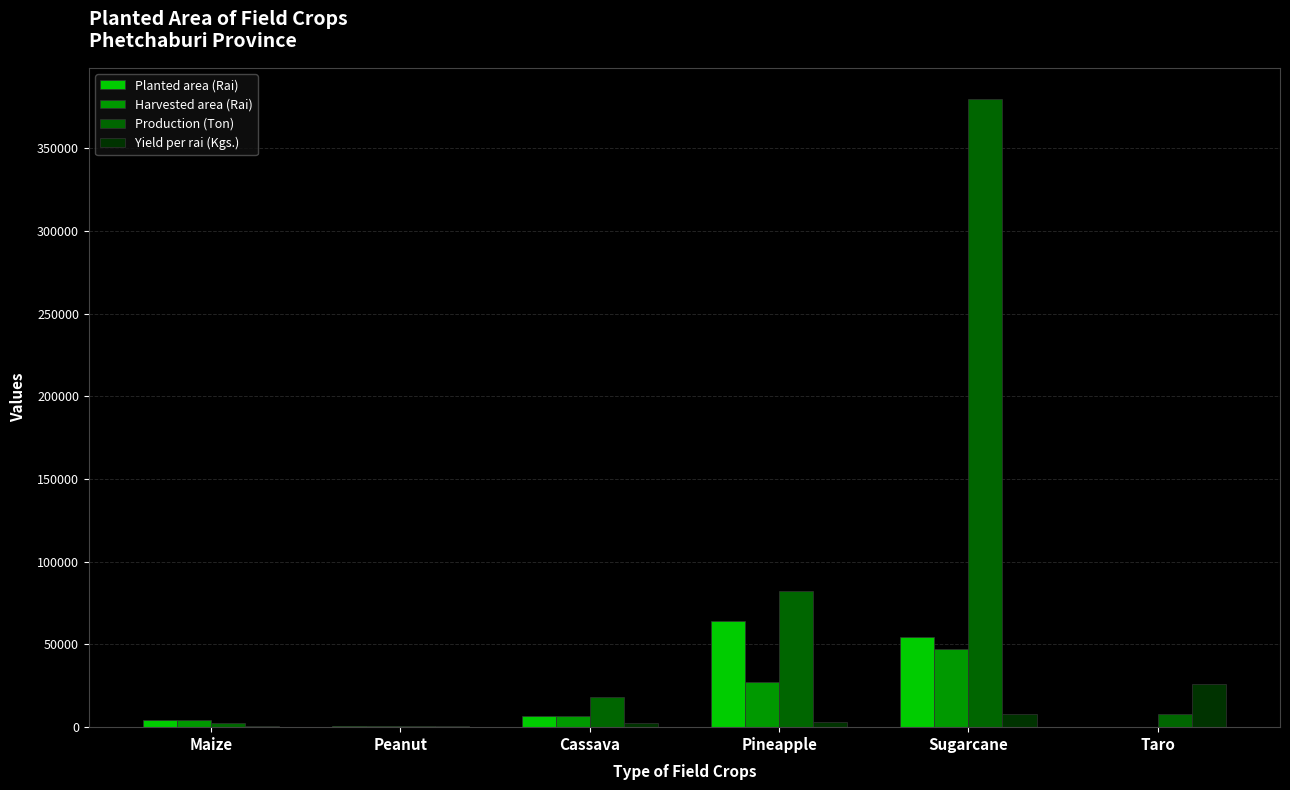

Which series has the largest total across all categories?

Production (Ton)